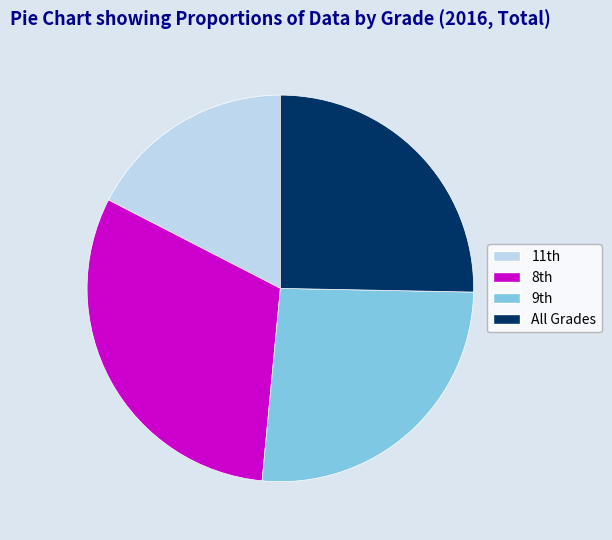

Is there any slice that represents more than half of the pie?

No